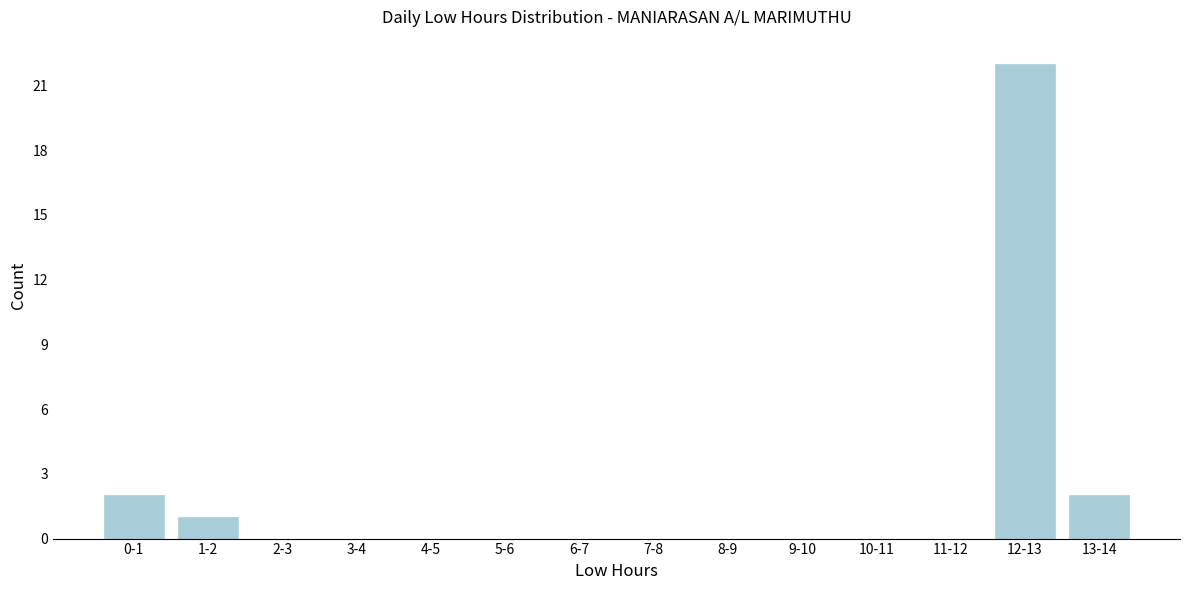

Reading right to left, transcribe all the data shown in this chart.

13-14=2	12-13=22	11-12=0	10-11=0	9-10=0	8-9=0	7-8=0	6-7=0	5-6=0	4-5=0	3-4=0	2-3=0	1-2=1	0-1=2